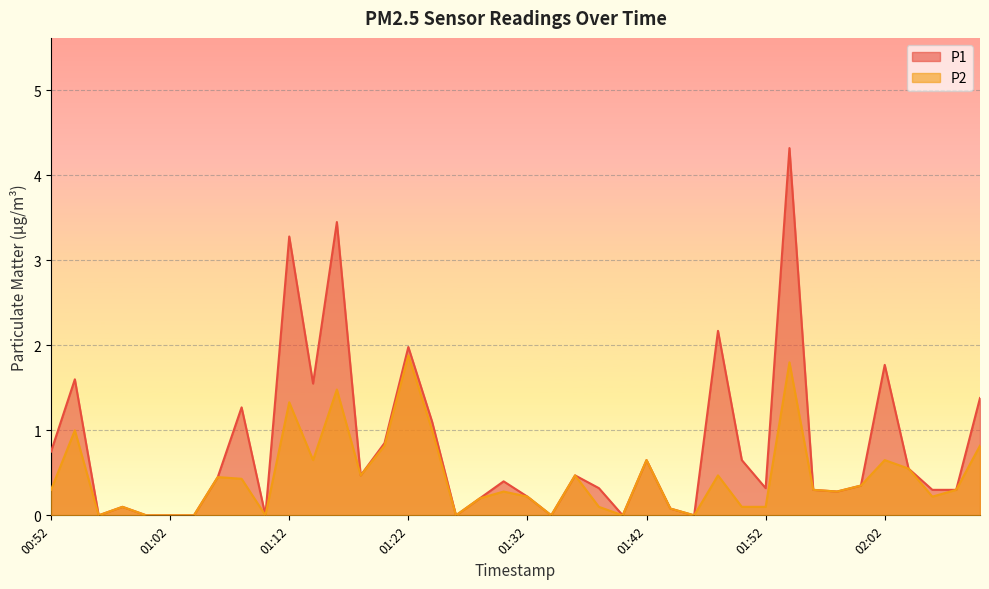

How many interior local peaks does the P1 series have?

12